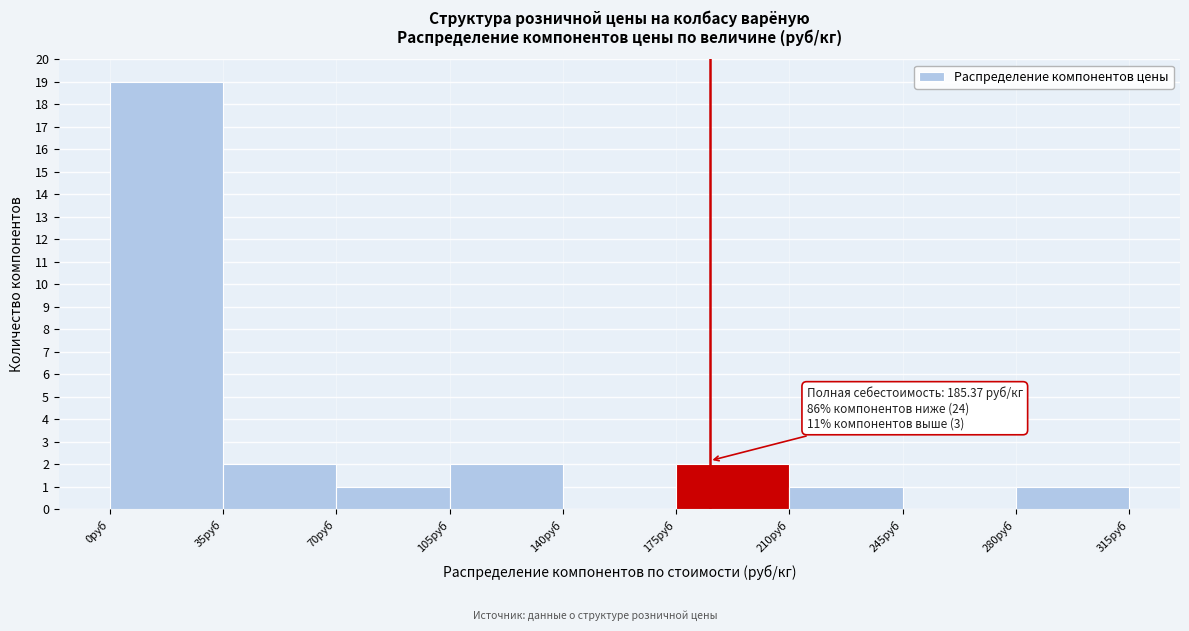

Which range on the x-axis has the tallest bar?

0 to 35